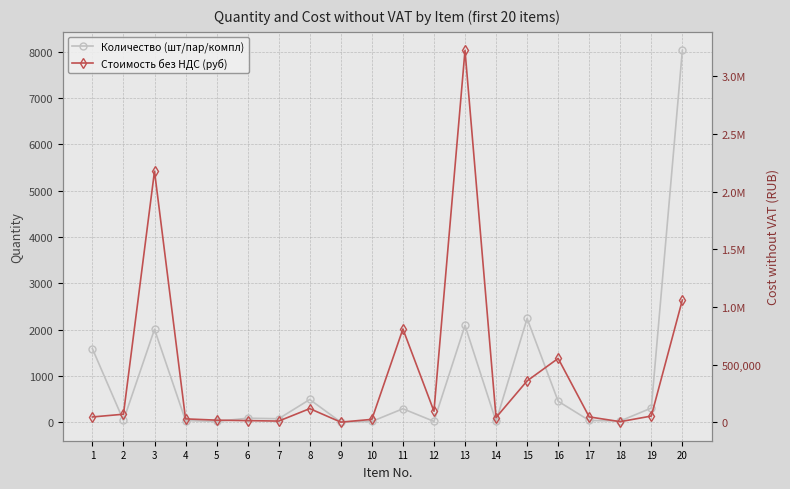

List the series in order of their peak value, highest first.

Стоимость без НДС (руб), Количество (шт/пар/компл)